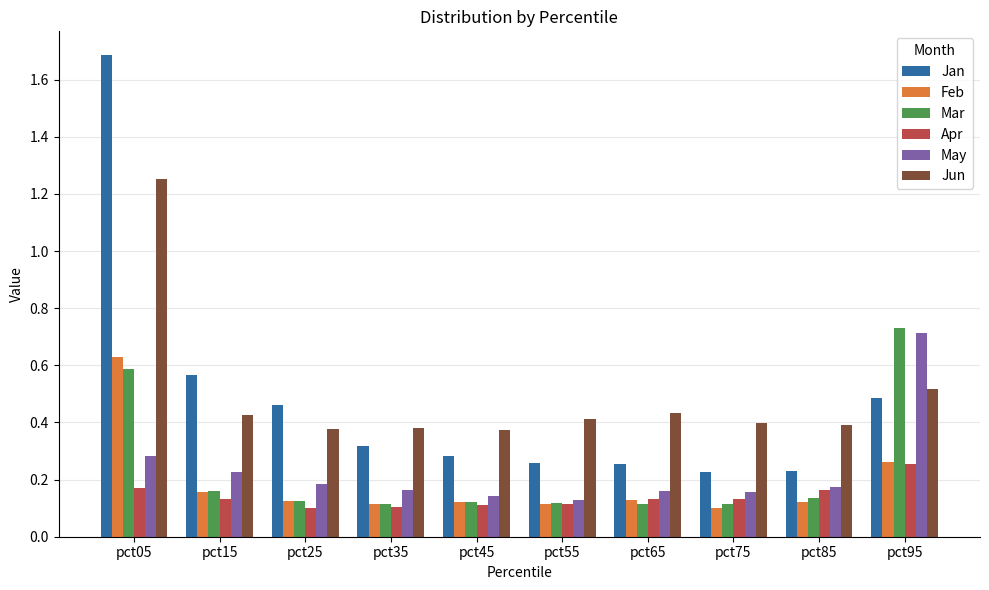

Is it true that Apr equals 0.1 at pct25?

True